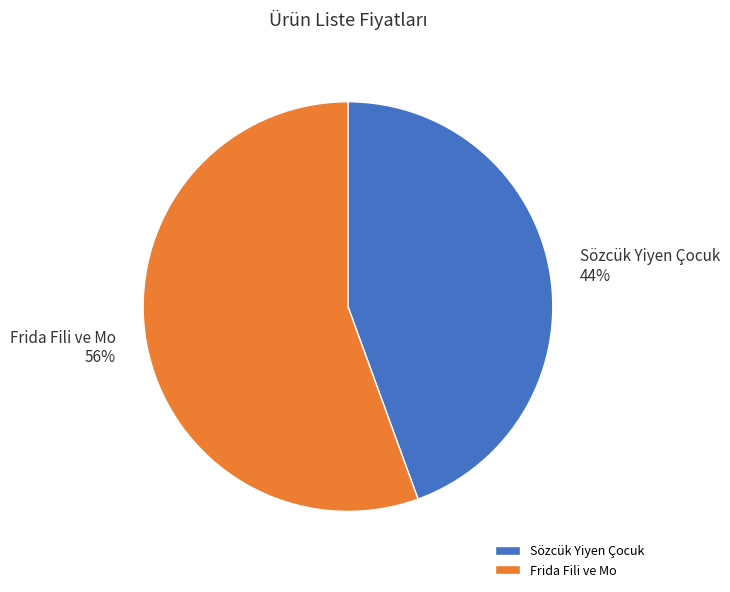

Which category has the biggest portion of the pie?

Frida Fili ve Mo